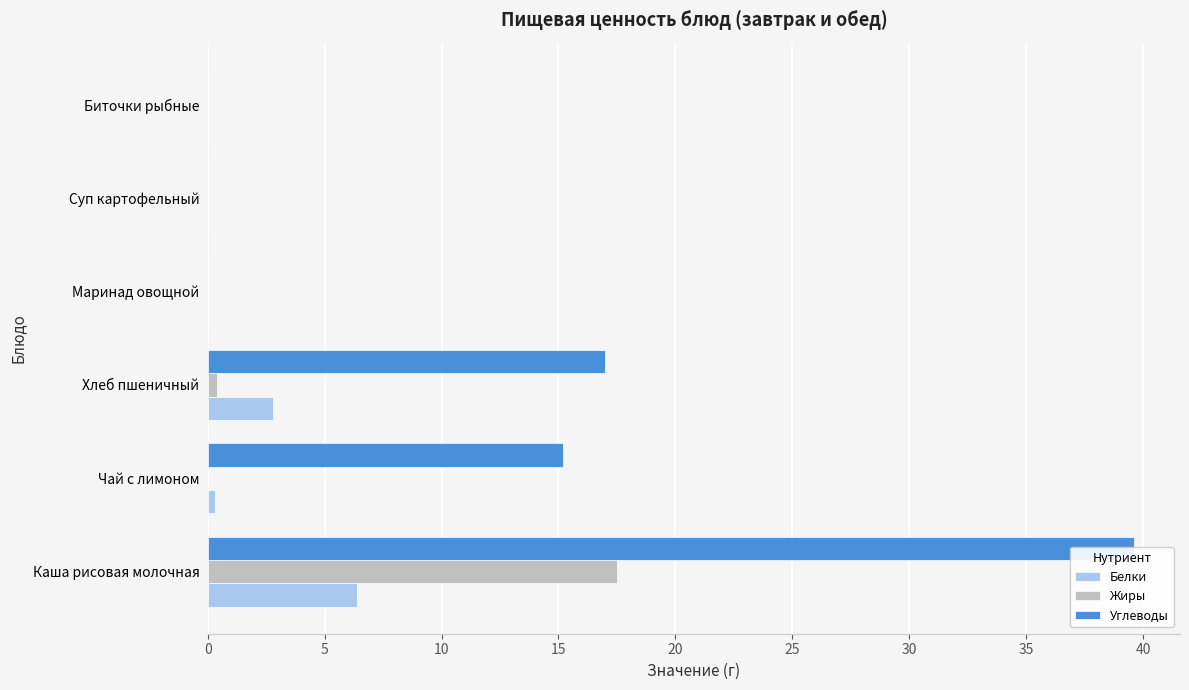

The Белки series shows 0.0 at Маринад овощной. True or false?

True